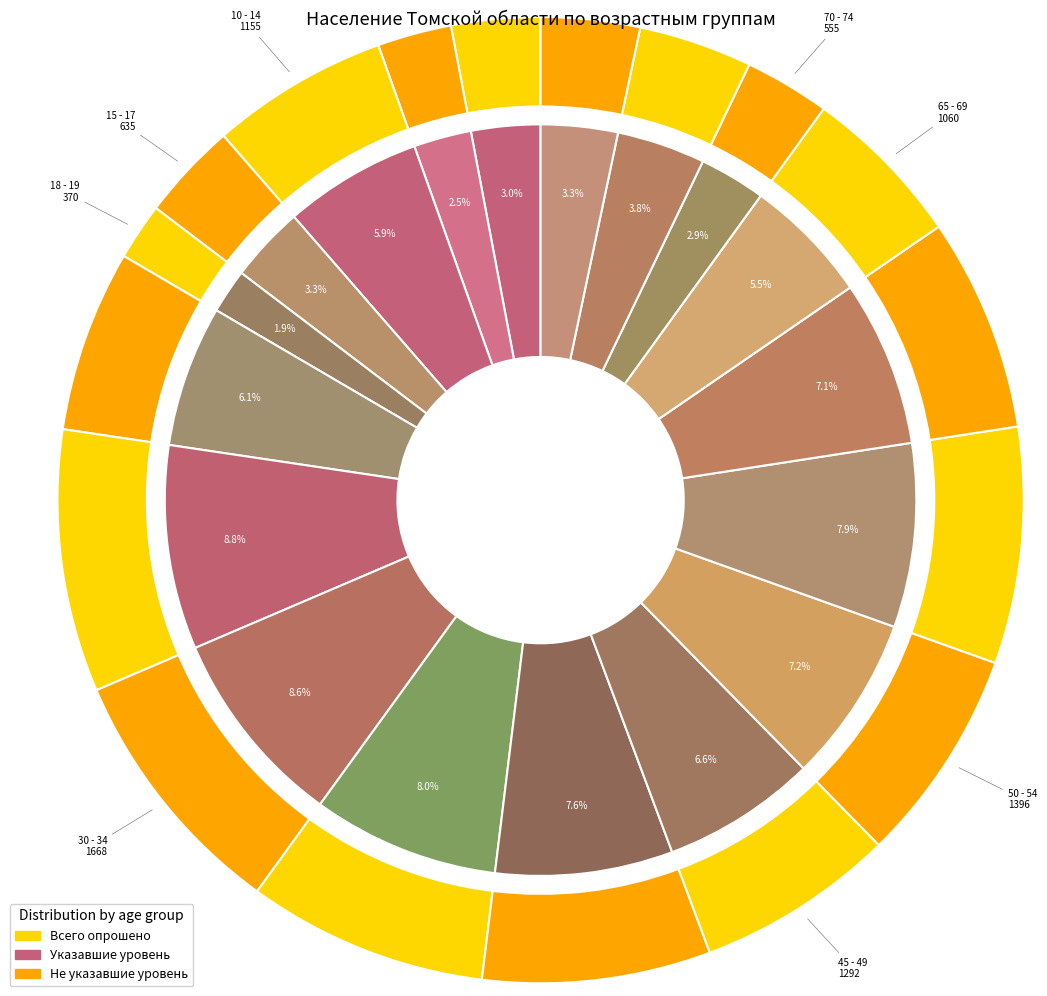

Which category has the smallest portion of the pie?

18 - 19